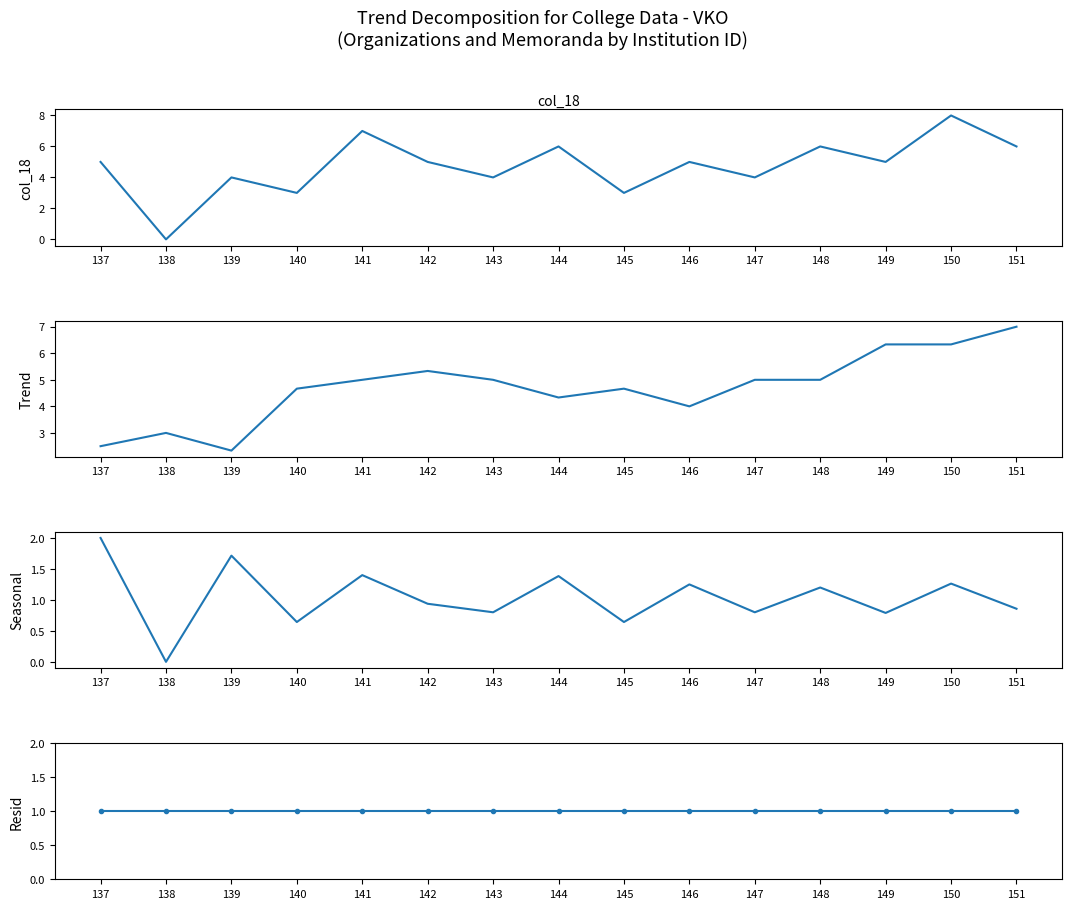

At 145, list the series in order from smallest to largest.

Seasonal, Resid, col_18, Trend